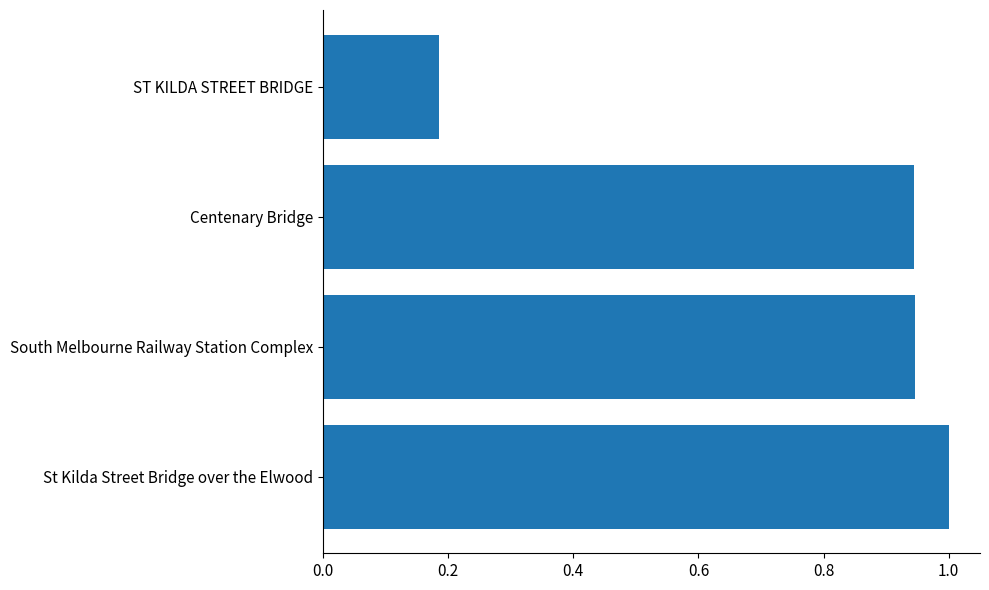

What is the sum of all values?

3.1